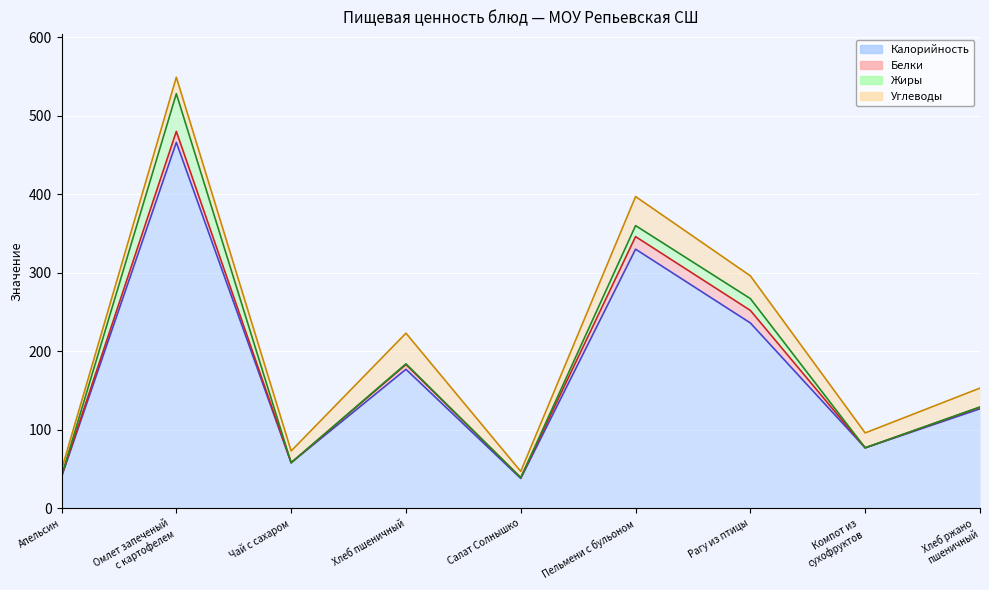

Reading right to left, what are all the values shown in this chart?

Калорийность: 126.7	77.0	236.0	330.0	38.0	177.0	58.0	466.0	40.0
Белки: 2.0	0.0	16.0	16.0	1.0	6.0	0.0	14.0	1.0
Жиры: 0.4	0.0	15.0	14.0	0.0	1.0	0.0	48.0	0.0
Углеводы: 24.0	19.0	29.0	37.0	8.0	39.0	15.0	21.0	8.0